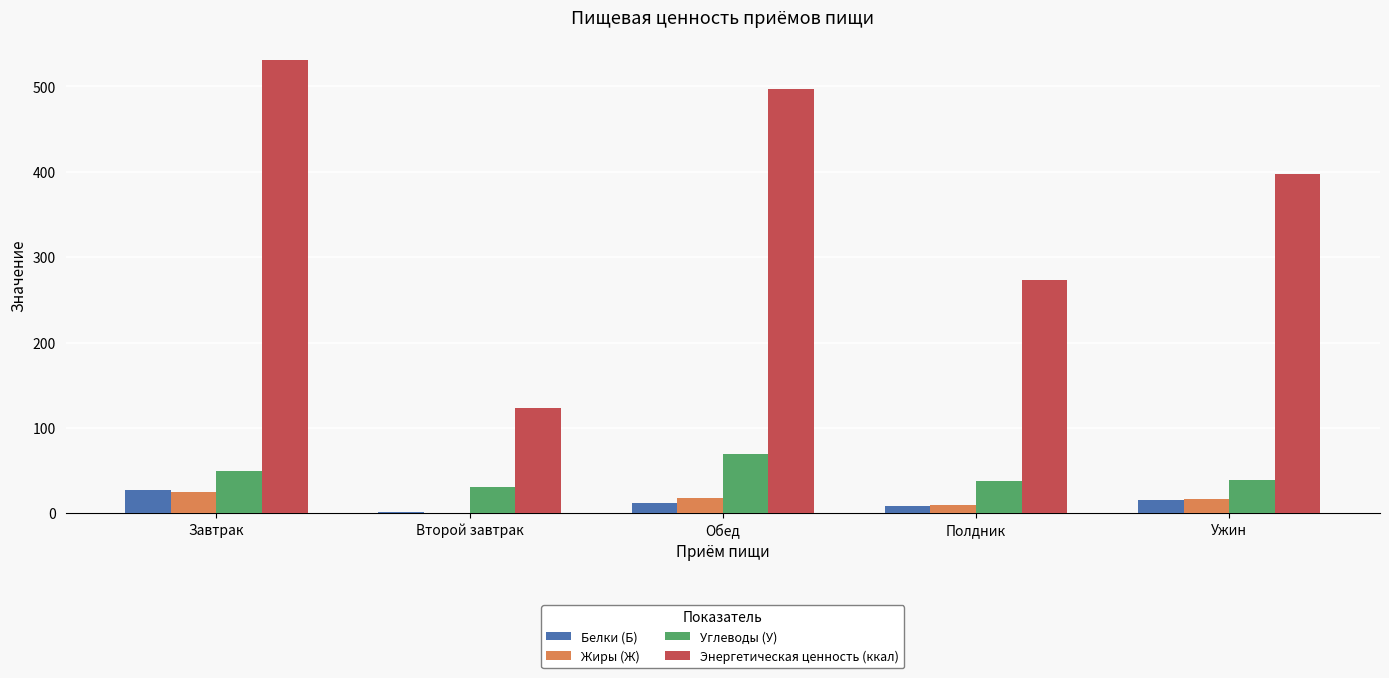

Which series changed the most between Второй завтрак and Полдник?

Энергетическая ценность (ккал)